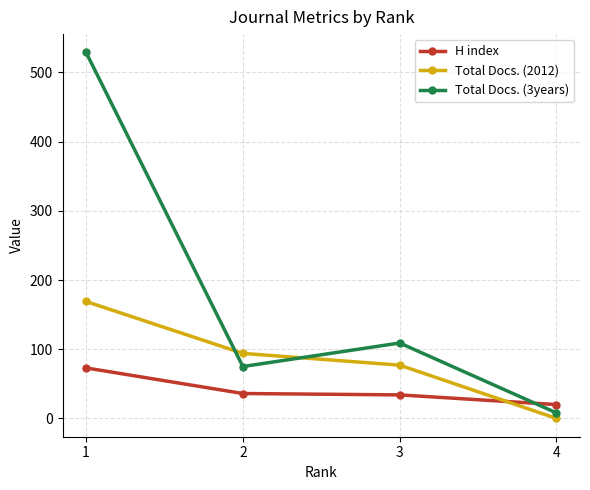

Count the number of categories in the chart.

4